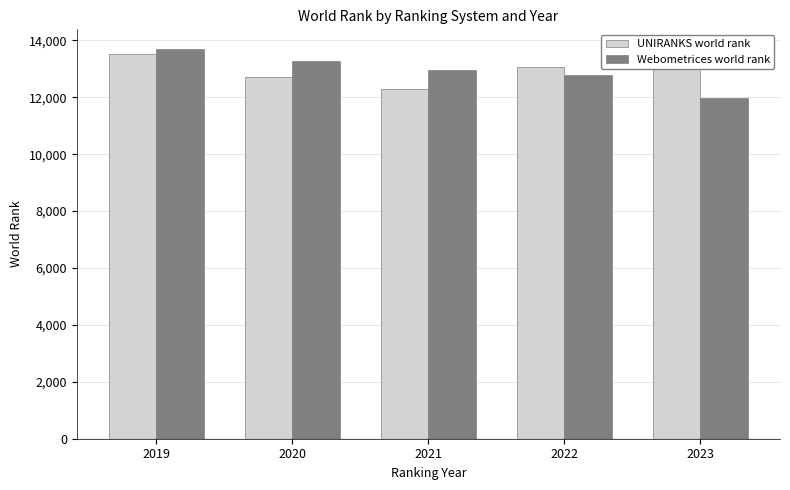

What is the difference between the second highest and minimum values in the UNIRANKS world rank series?

1133